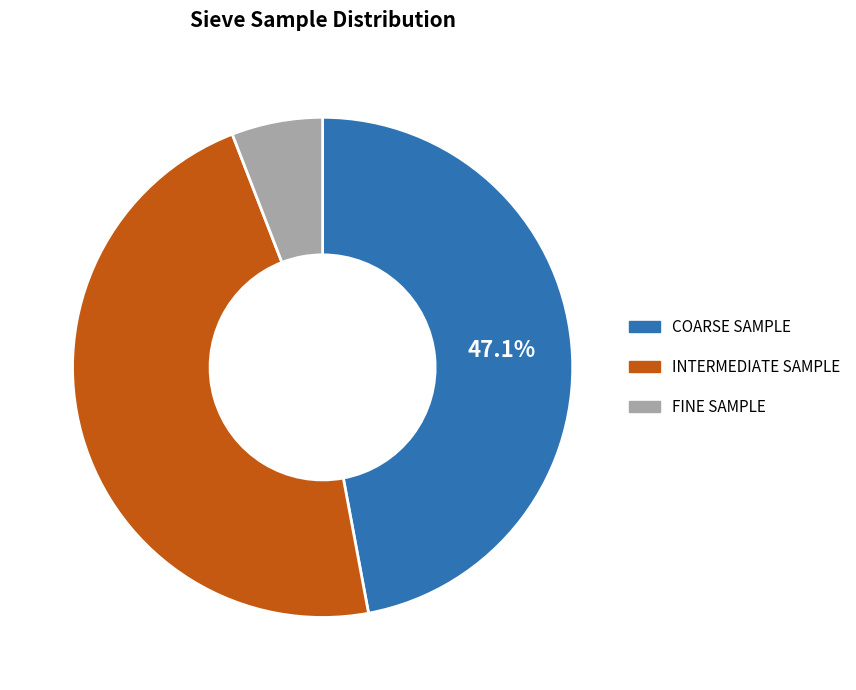

Which slice is the smallest?

FINE SAMPLE